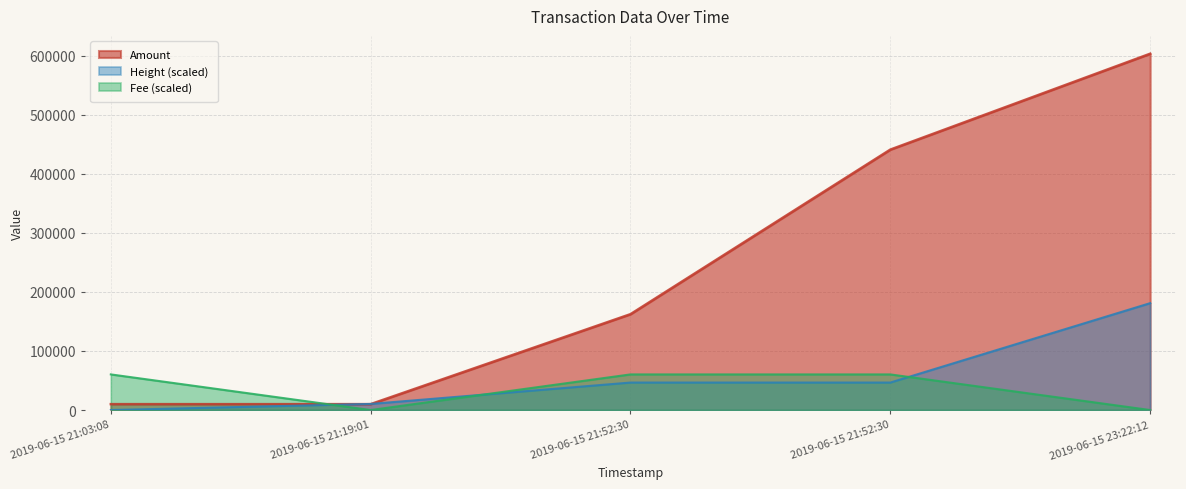

At which label does Fee first exceed 60307?

2019-06-15 21:03:08